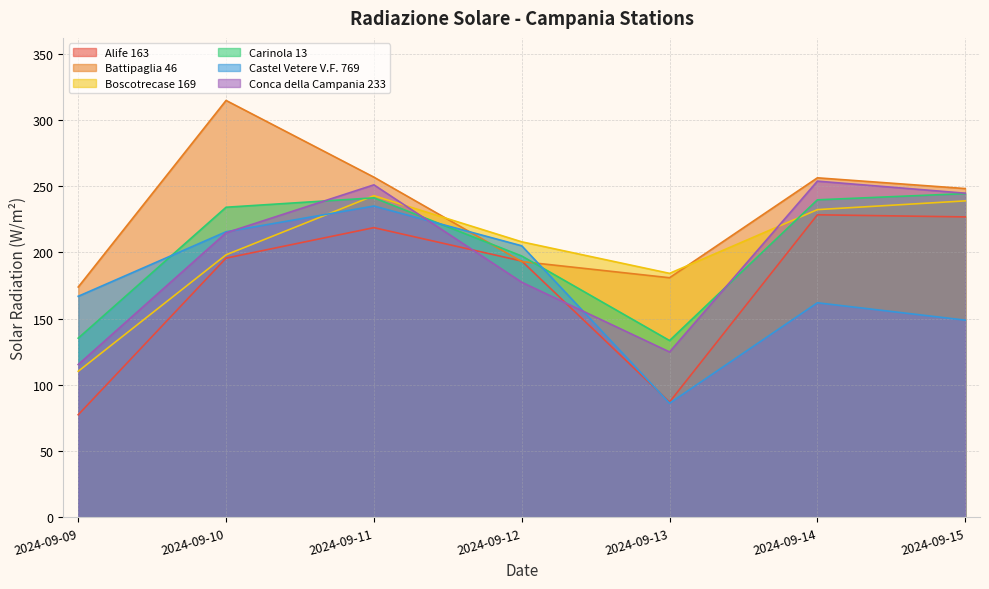

How many values in the Boscotrecase 169 series are below 208?

3